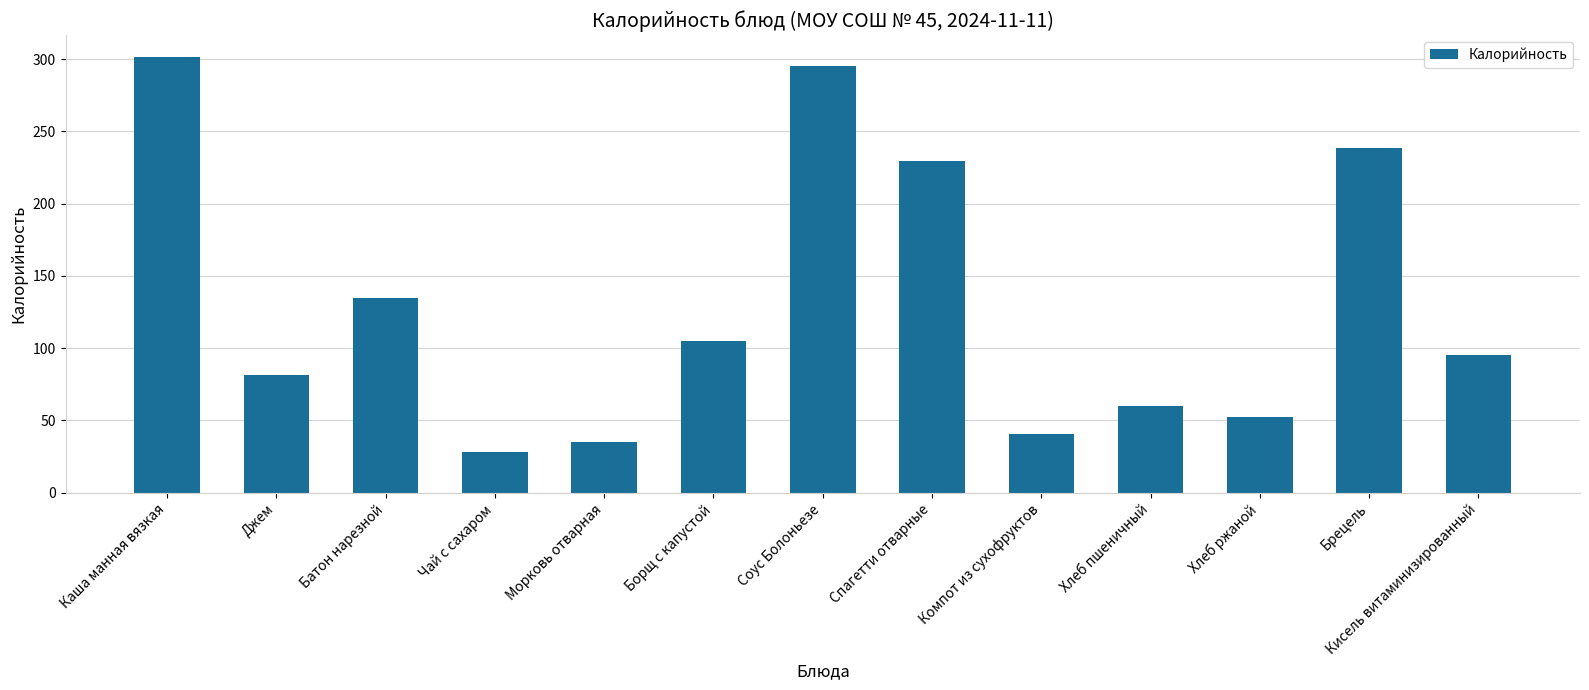

What is the sum of all values?

1697.1